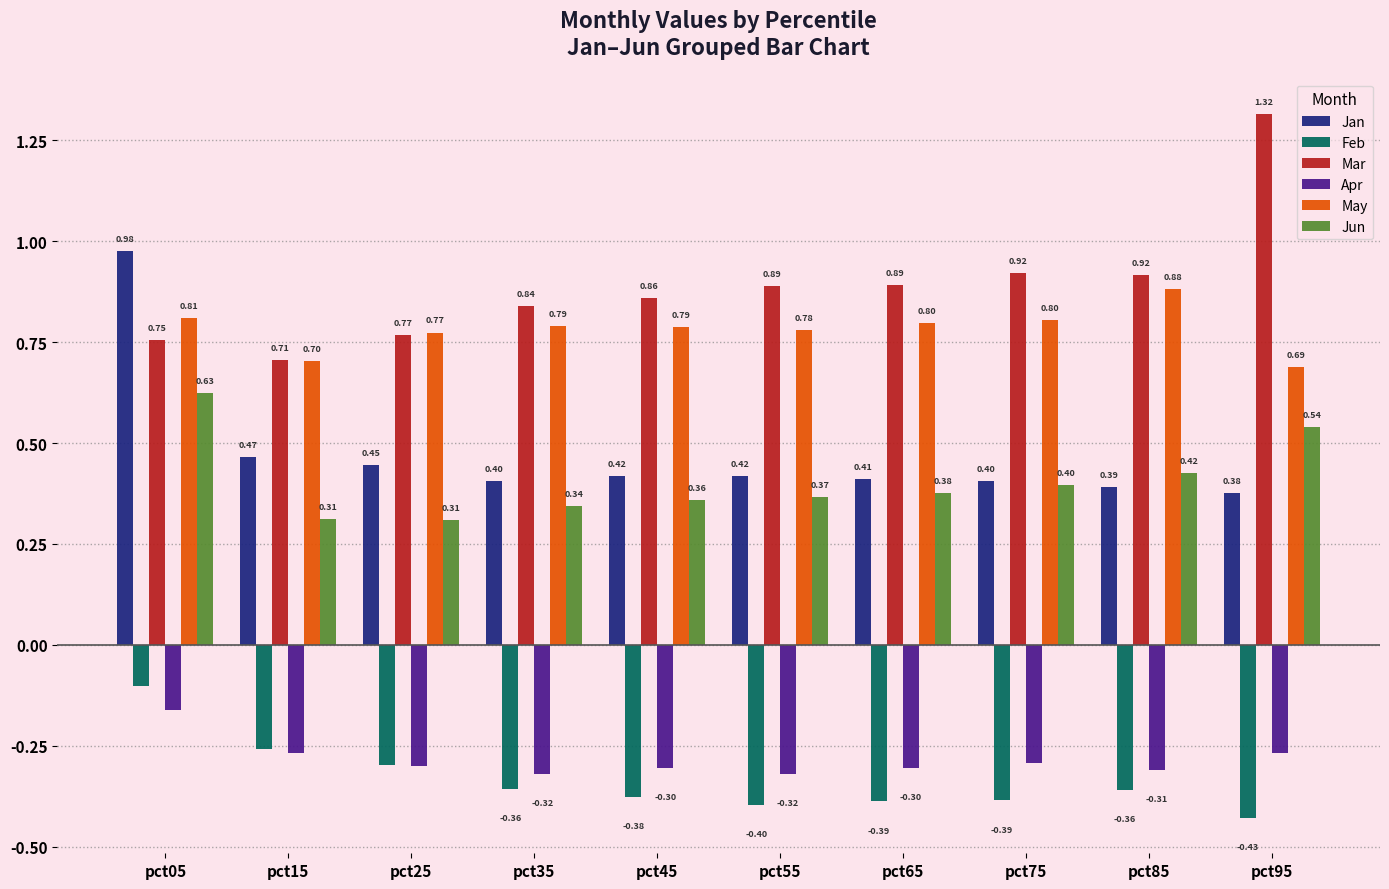

Which series has the widest spread of values?

Mar